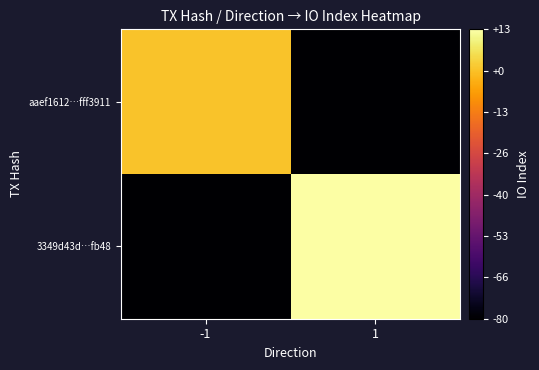

Reading left to right, list all the values displayed in this chart.

aaef1612…fff3911: -1=0	1=-80
3349d43d…fb48: -1=-80	1=13